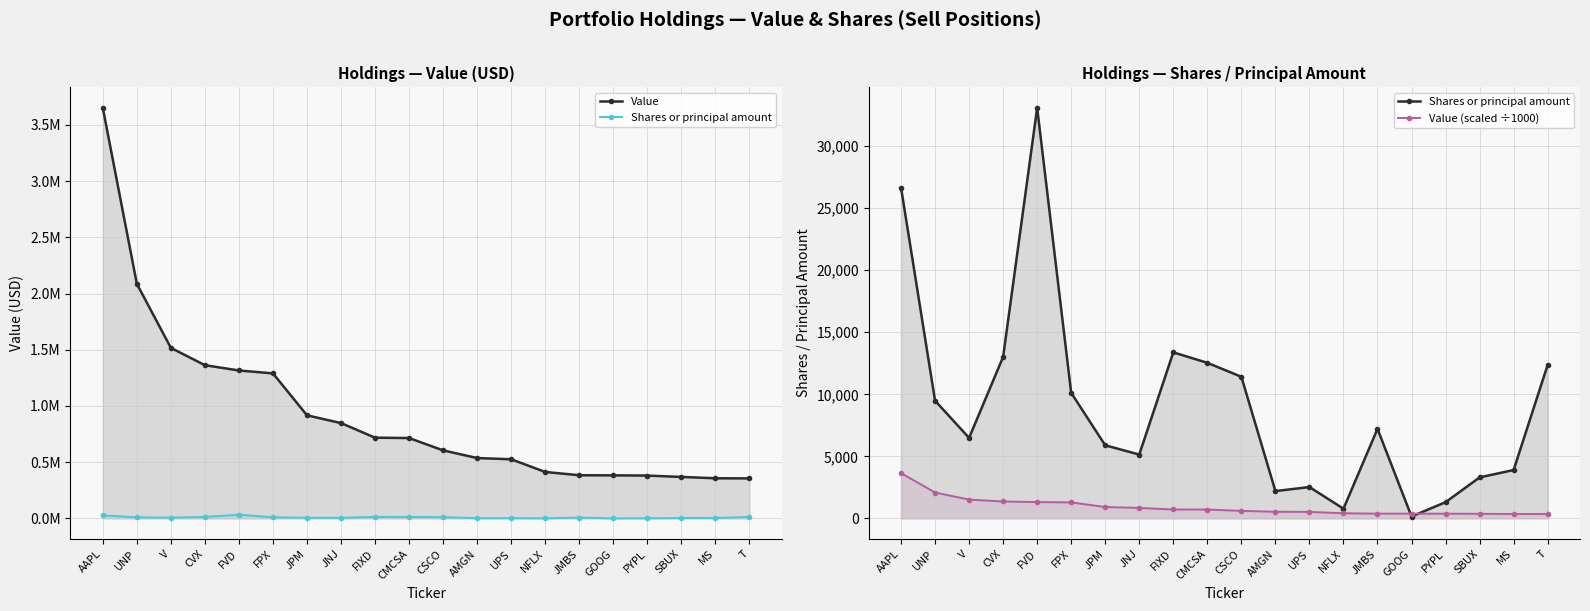

What is the highest value of the Shares or principal amount series?

33086